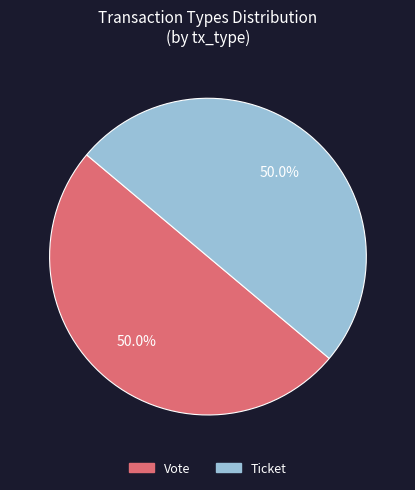

Combined, what portion of the pie is Ticket and Vote?

100.0%